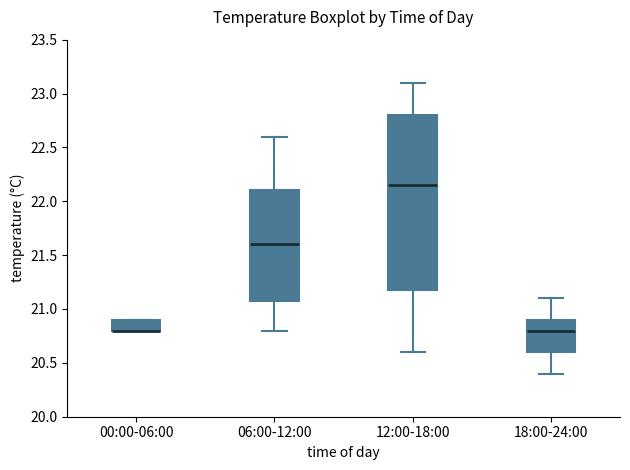

Comparing the boxes themselves (not the whiskers), which one is the tallest?

12:00-18:00